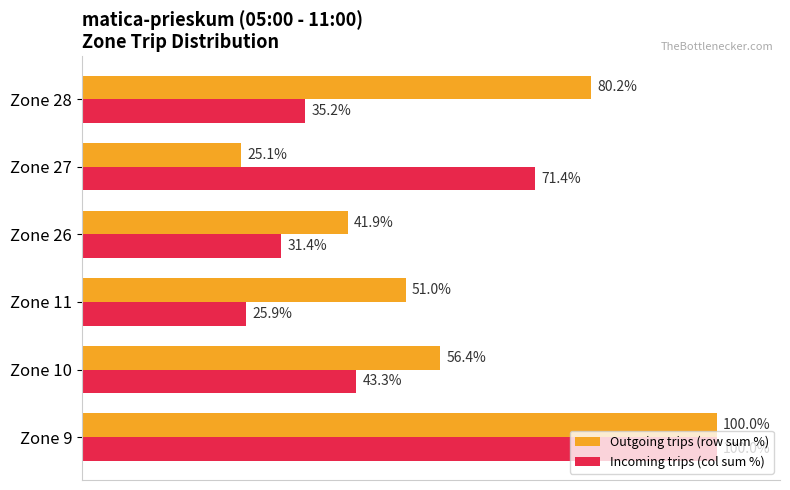

List the series in order of their overall mean, lowest first.

Incoming trips (col sum %), Outgoing trips (row sum %)